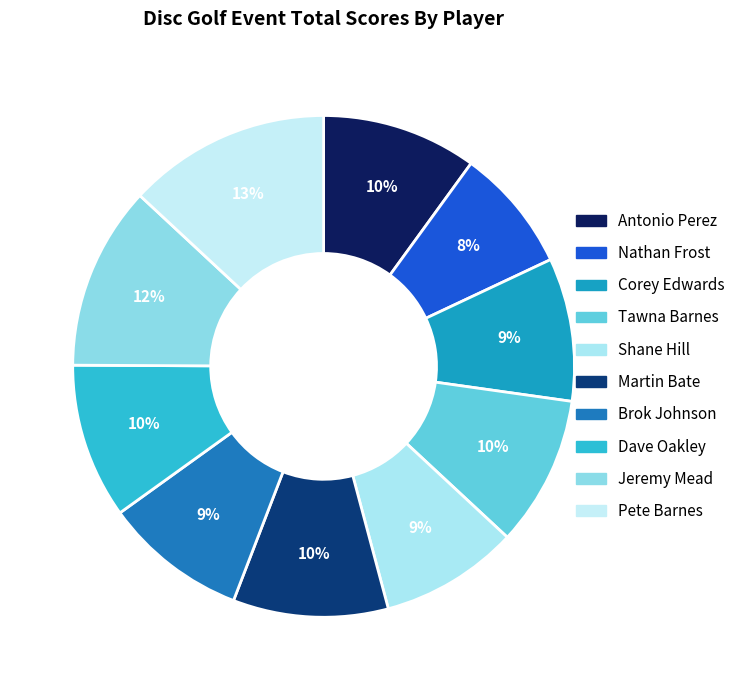

What is the ratio of the value at Nathan Frost to the value at Pete Barnes?

0.6